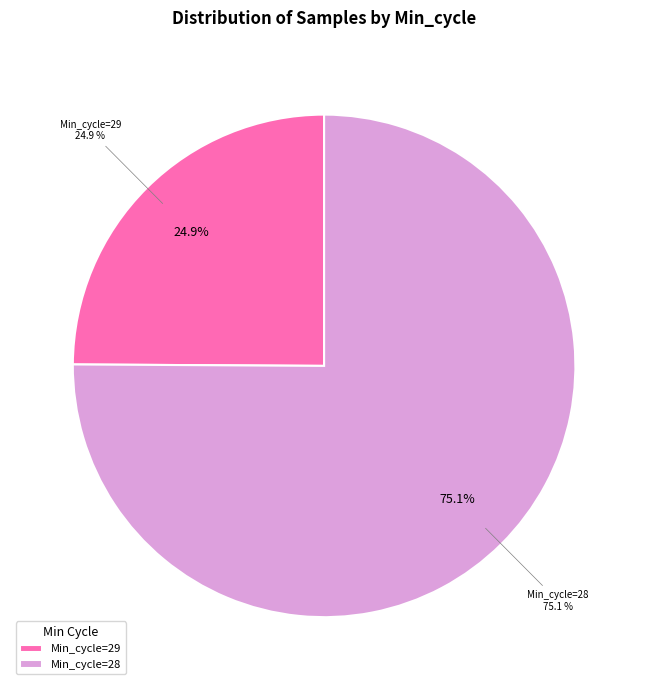

True or false: 28 accounts for 18% of the total.

False